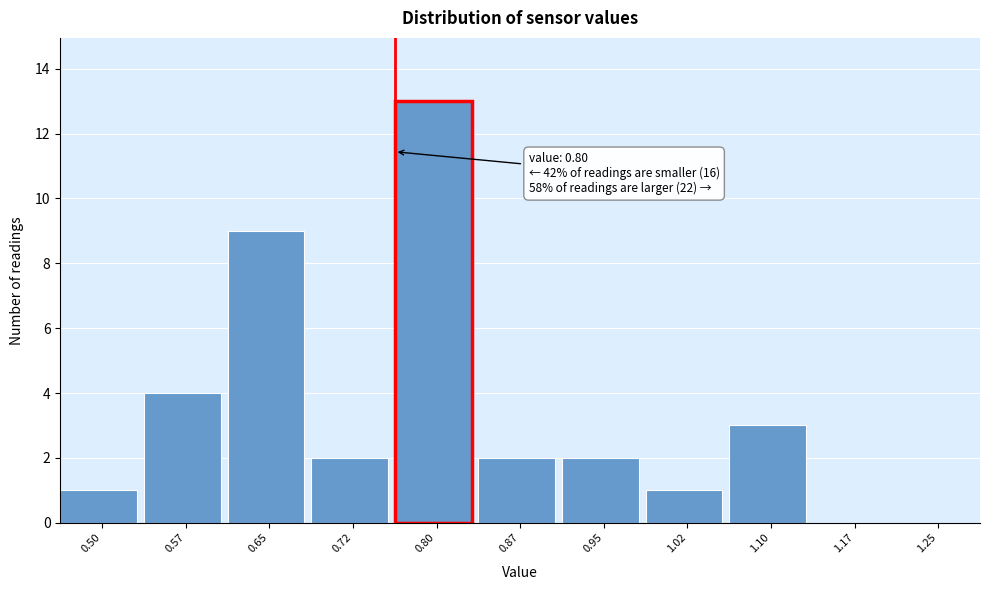

Reading left to right, transcribe all the data shown in this chart.

0.50=1	0.57=4	0.65=9	0.72=2	0.80=13	0.87=2	0.95=2	1.02=1	1.10=3	1.17=0	1.25=0